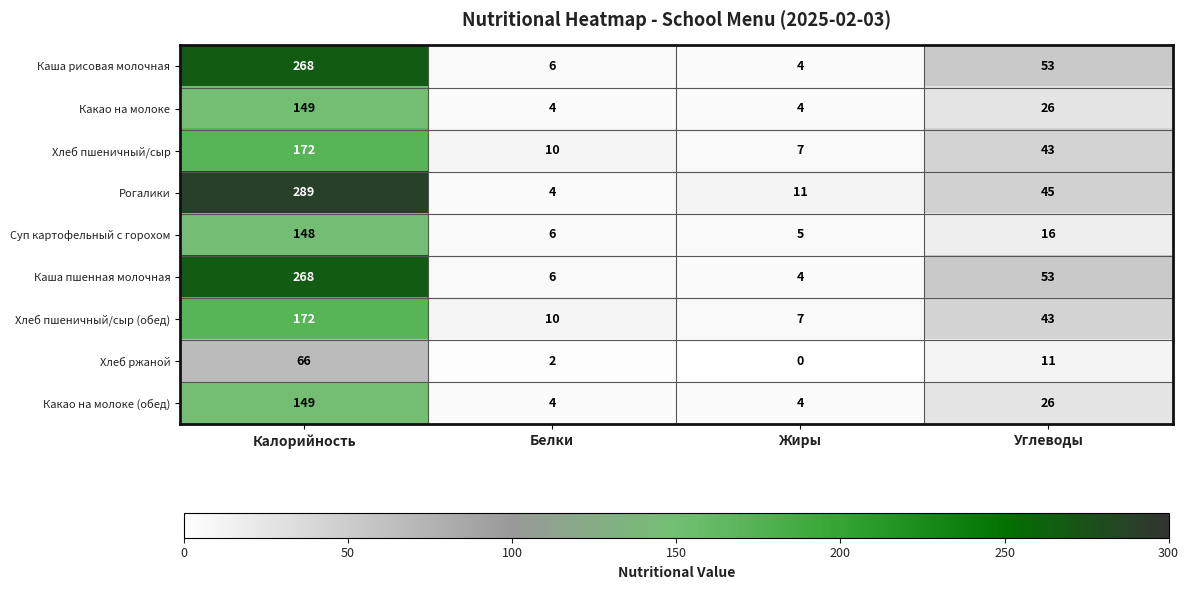

At which category does the chart reach its minimum across all series?

Жиры